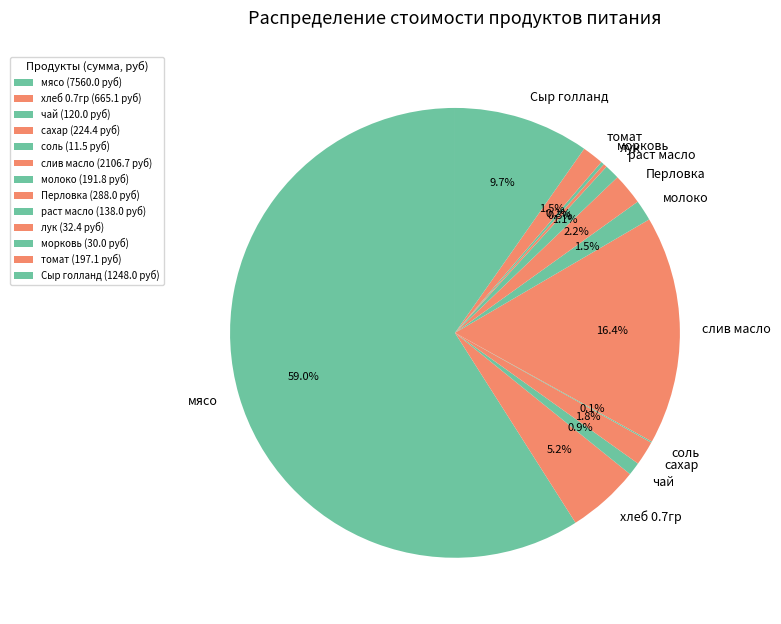

To the nearest percent, what portion does хлеб 0.7гр represent?

5%